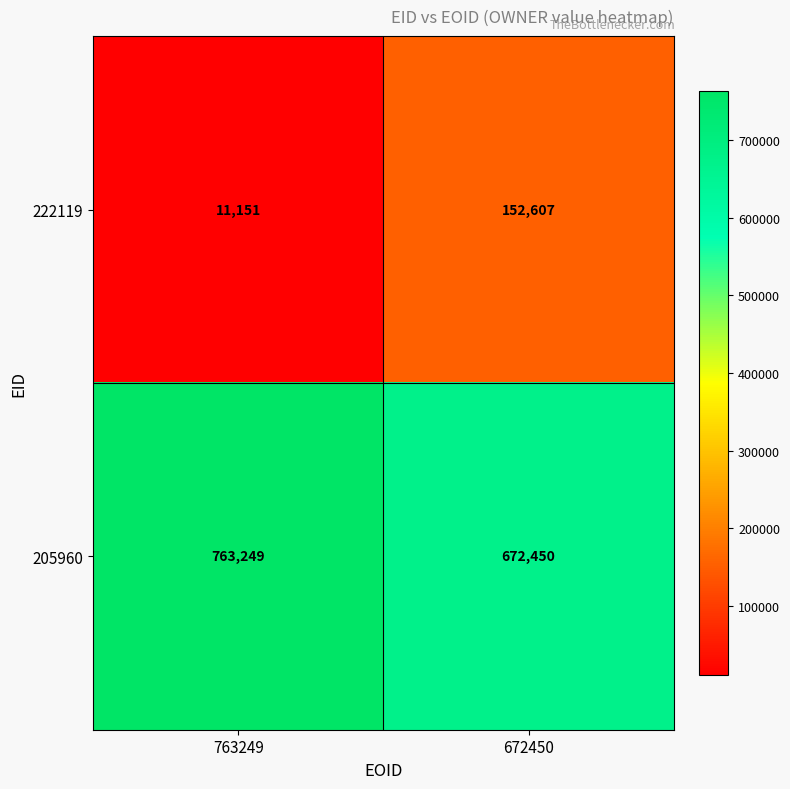

Is it true that 205960 equals 887536 at 672450?

False